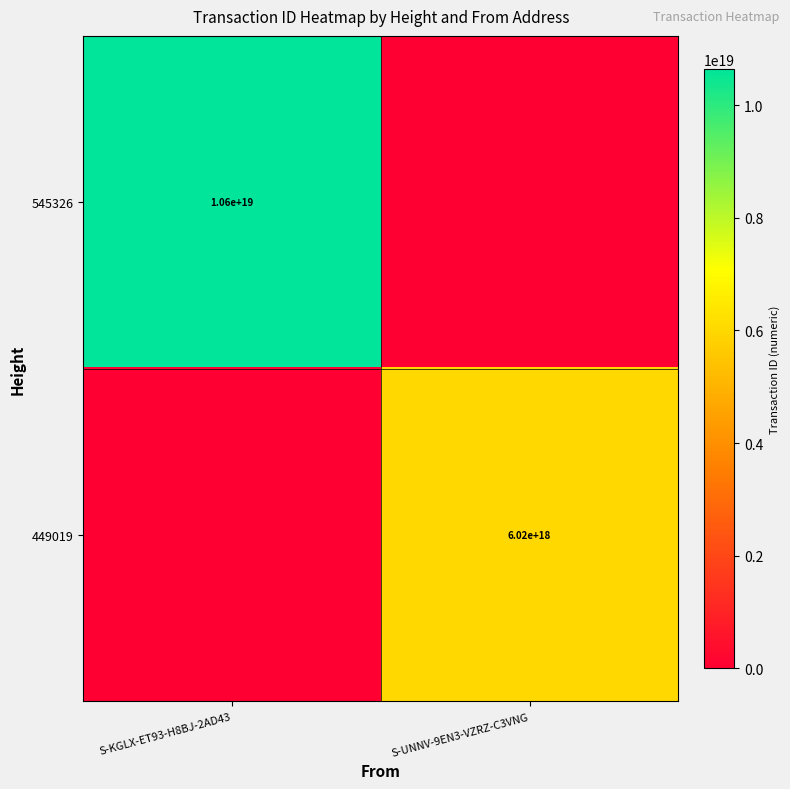

Is the value of 449019 at S-UNNV-9EN3-VZRZ-C3VNG greater than the value of 545326 at S-KGLX-ET93-H8BJ-2AD43?

No